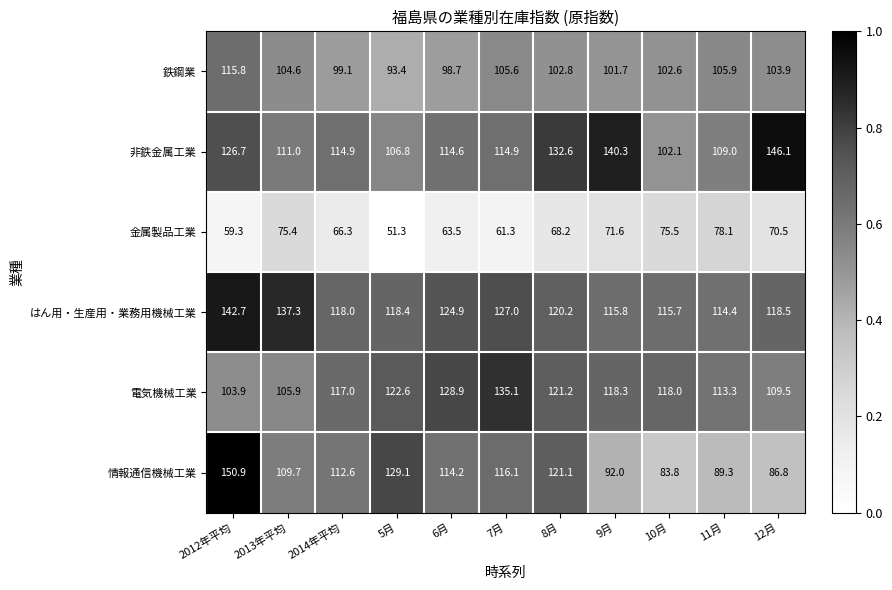

What is the maximum value for 情報通信機械工業?

150.9